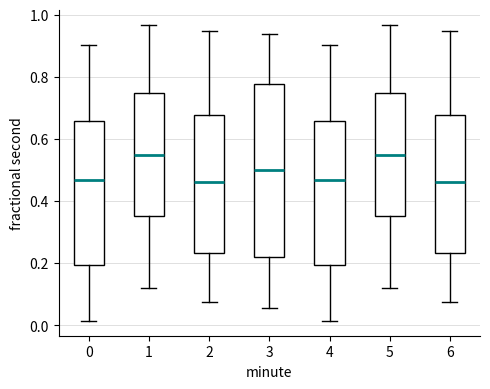

Where does the lower whisker of the box at x = 4 end on the y-axis? The values are not printed on the chart, so give them approximately, as read against the axis.

0.02